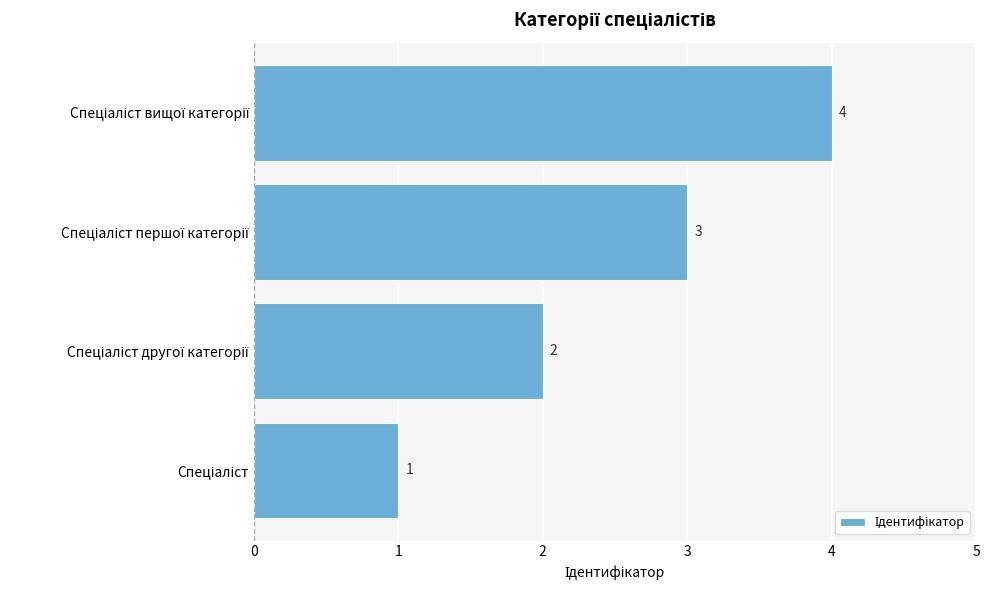

What is the sum of all values?

10